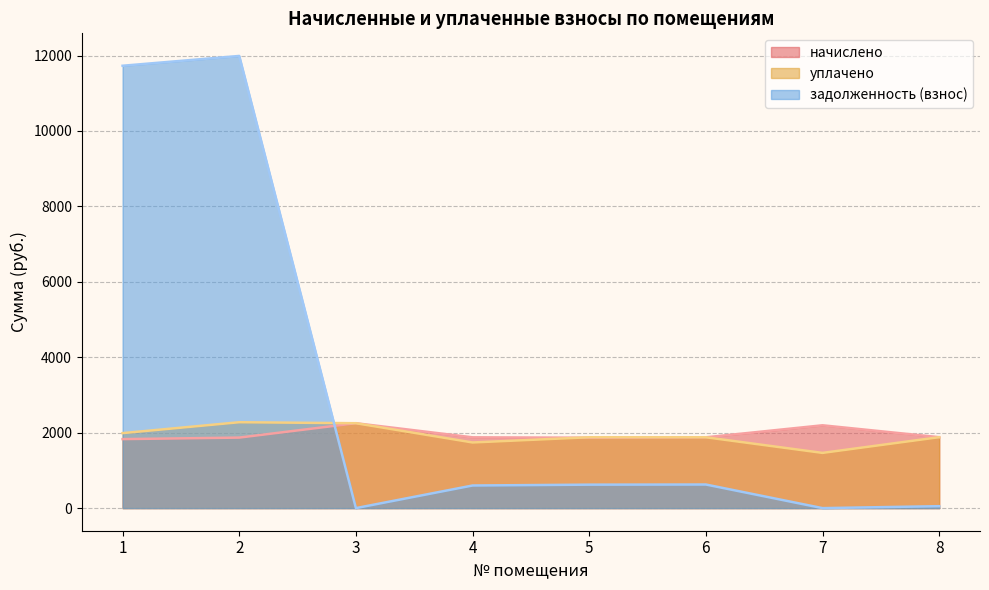

What is the highest value of the задолженность (взнос) series?

11988.9